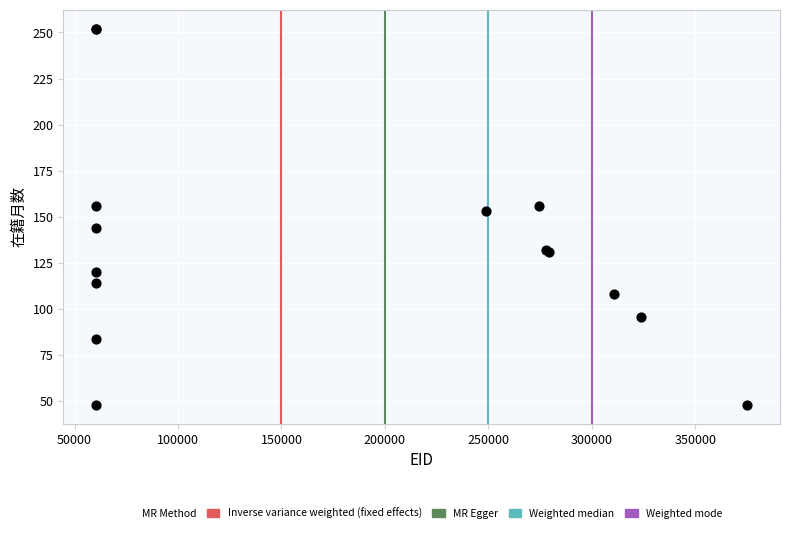

What Y value in the scatter plot is closest to 150?

153